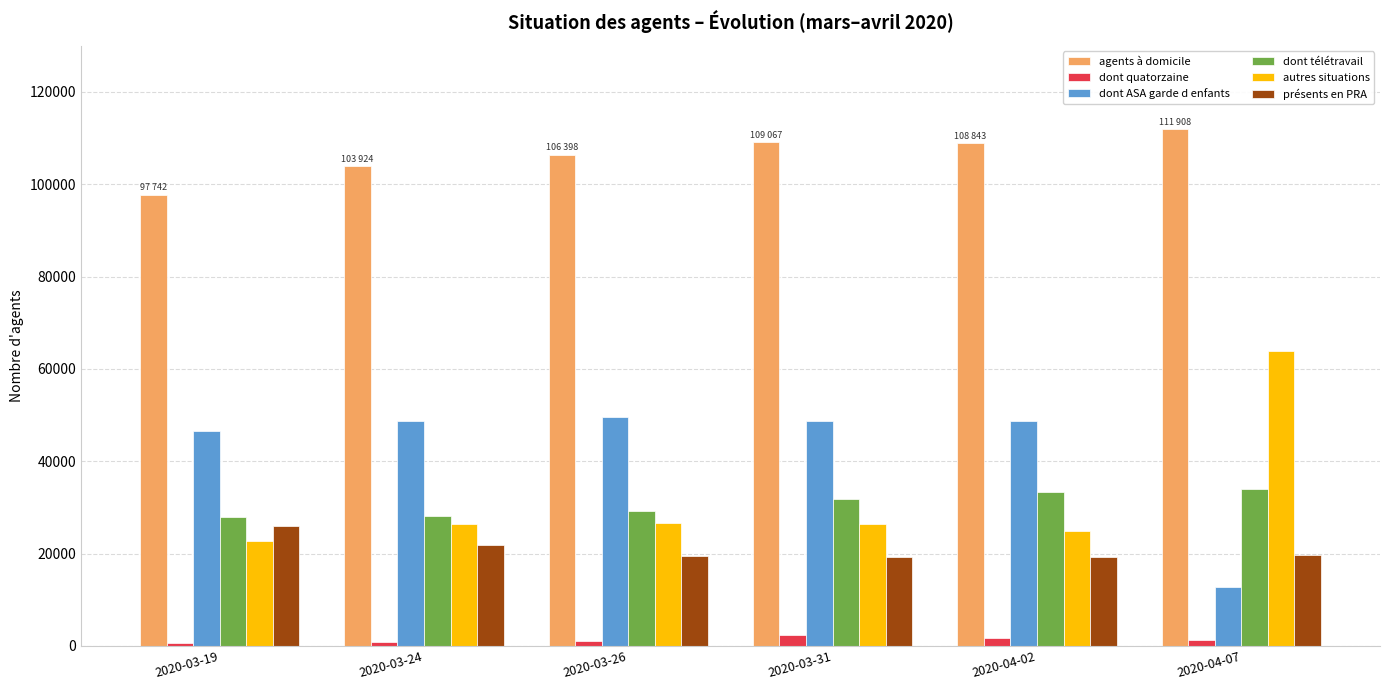

What is the minimum value shown in the chart?

645